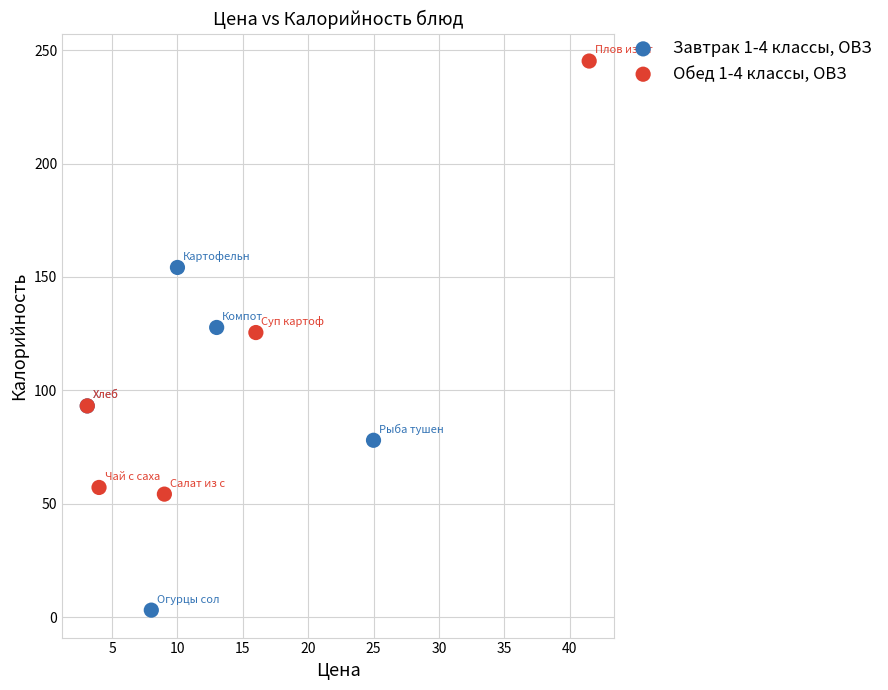

Which series has the largest Y range (max minus min)?

Обед 1-4 классы, ОВЗ